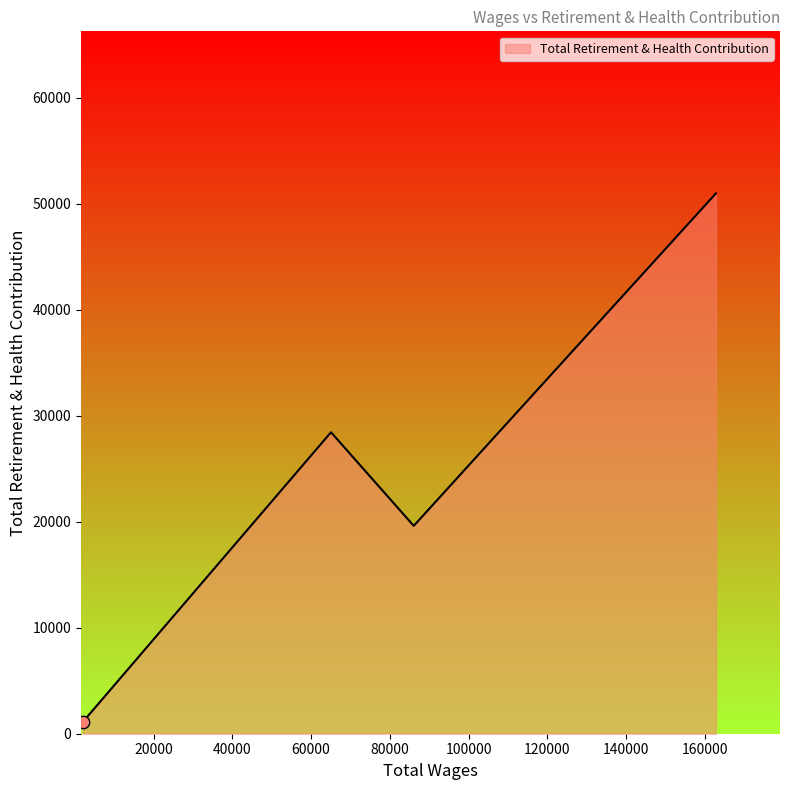

True or false: the data has more than 0 interior local peaks.

True